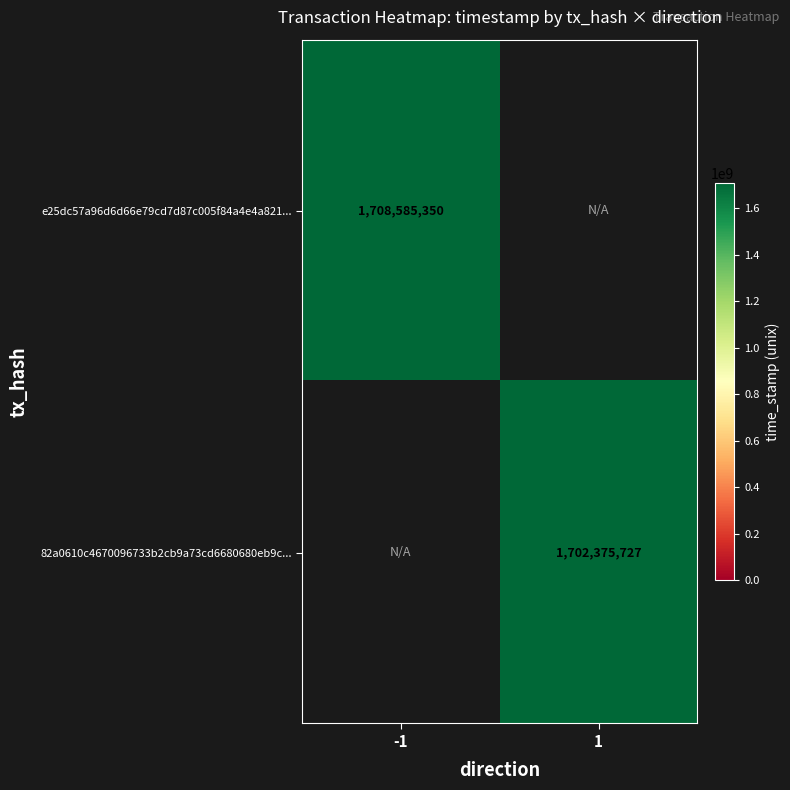

Between 1 and -1, which is larger?

-1